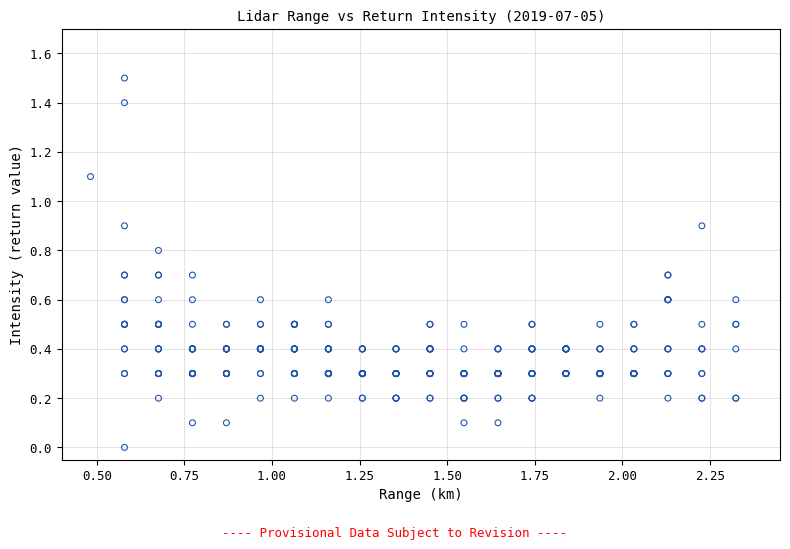

What is the range of Y values (max minus min)?

1.5